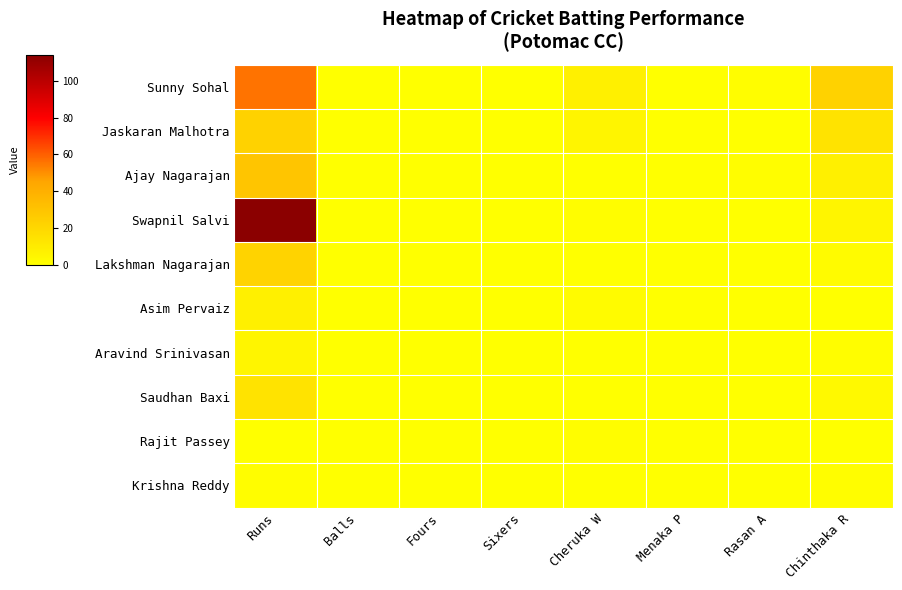

At which category does the chart reach its minimum across all series?

Balls